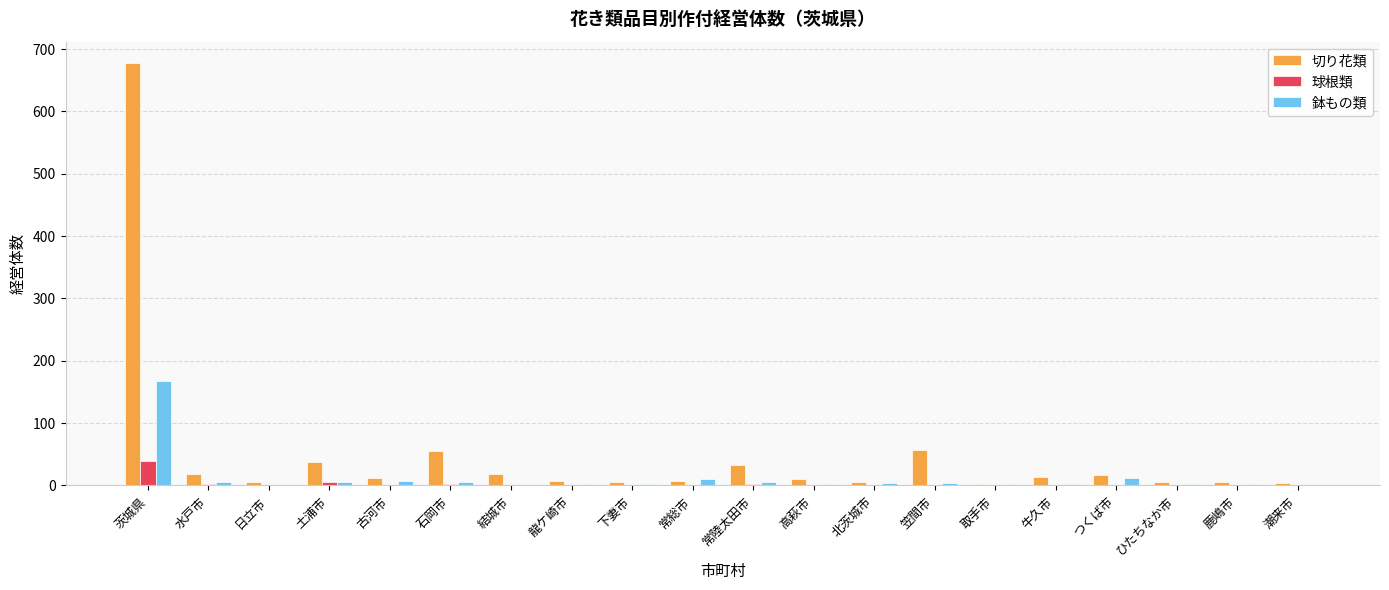

What is the highest value of the 球根類 series?

39